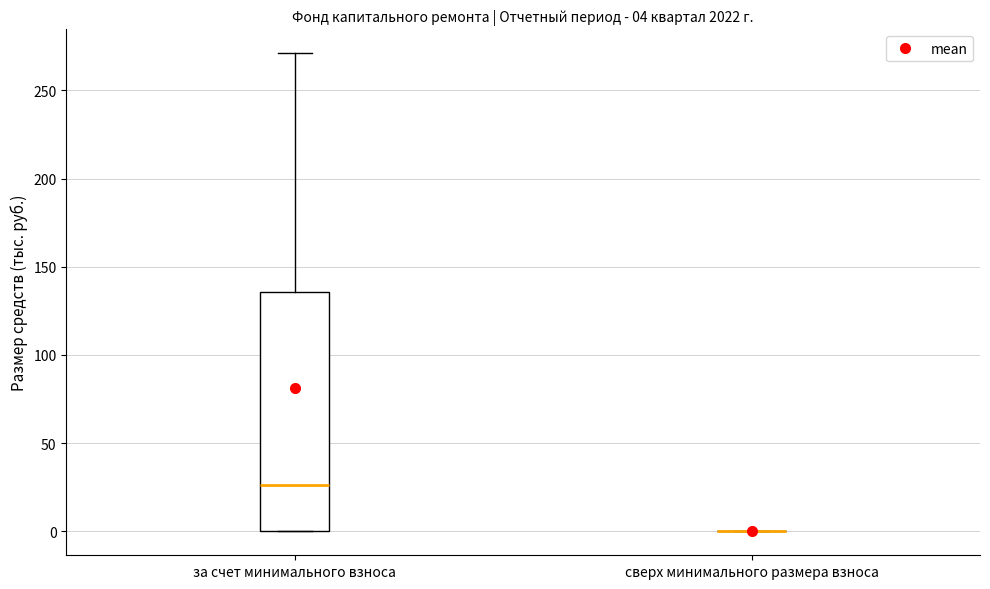

Which box is the tallest, from its lower edge to its upper edge?

за счет минимального взноса